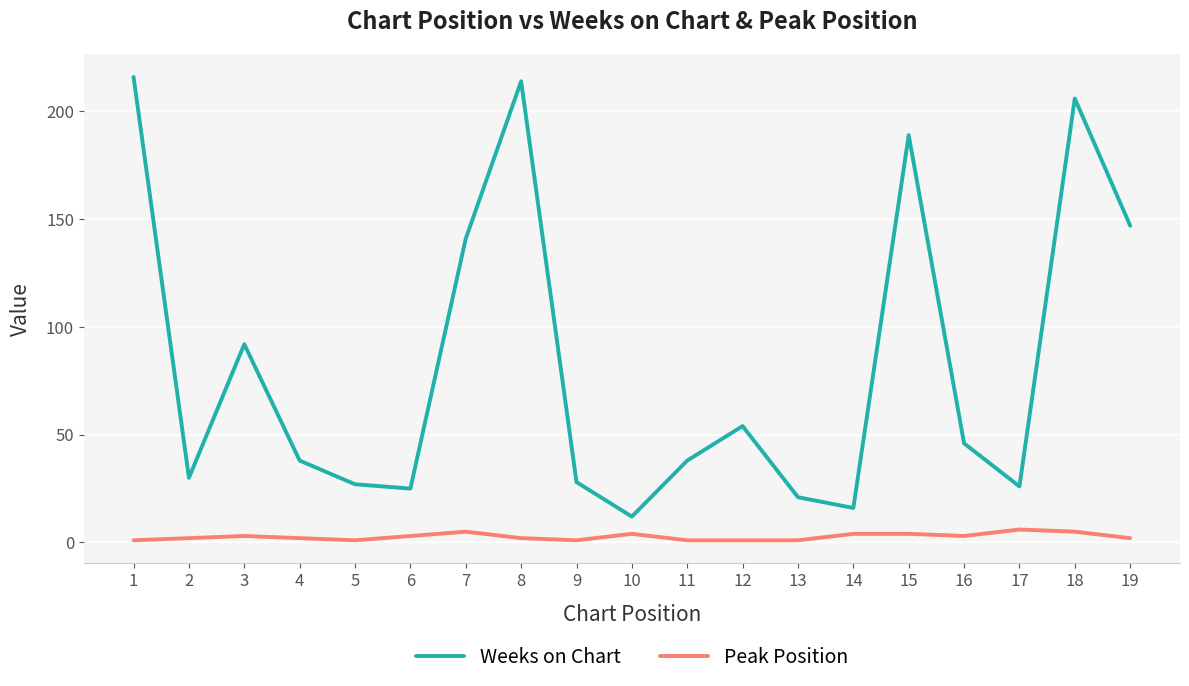

The value of Weeks on Chart at 11 is 63. True or false?

False